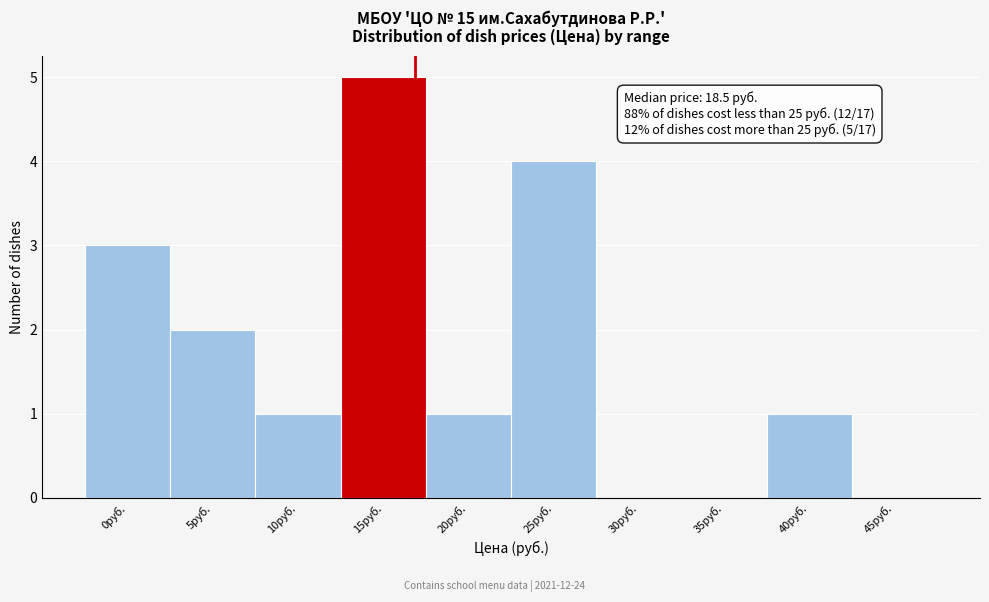

Reading left to right, transcribe all the data shown in this chart.

0руб.=3	5руб.=2	10руб.=1	15руб.=5	20руб.=1	25руб.=4	30руб.=0	35руб.=0	40руб.=1	45руб.=0